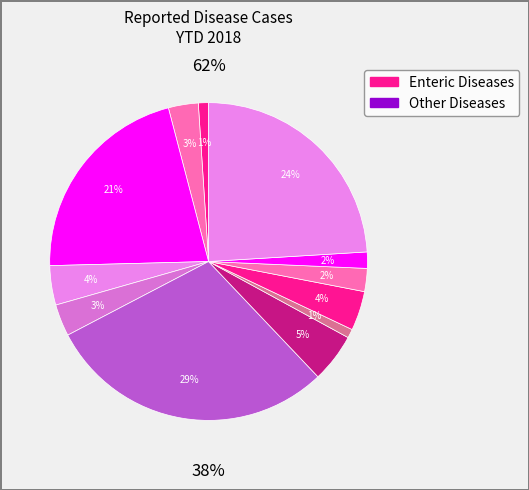

How many segments does this pie chart have?

12